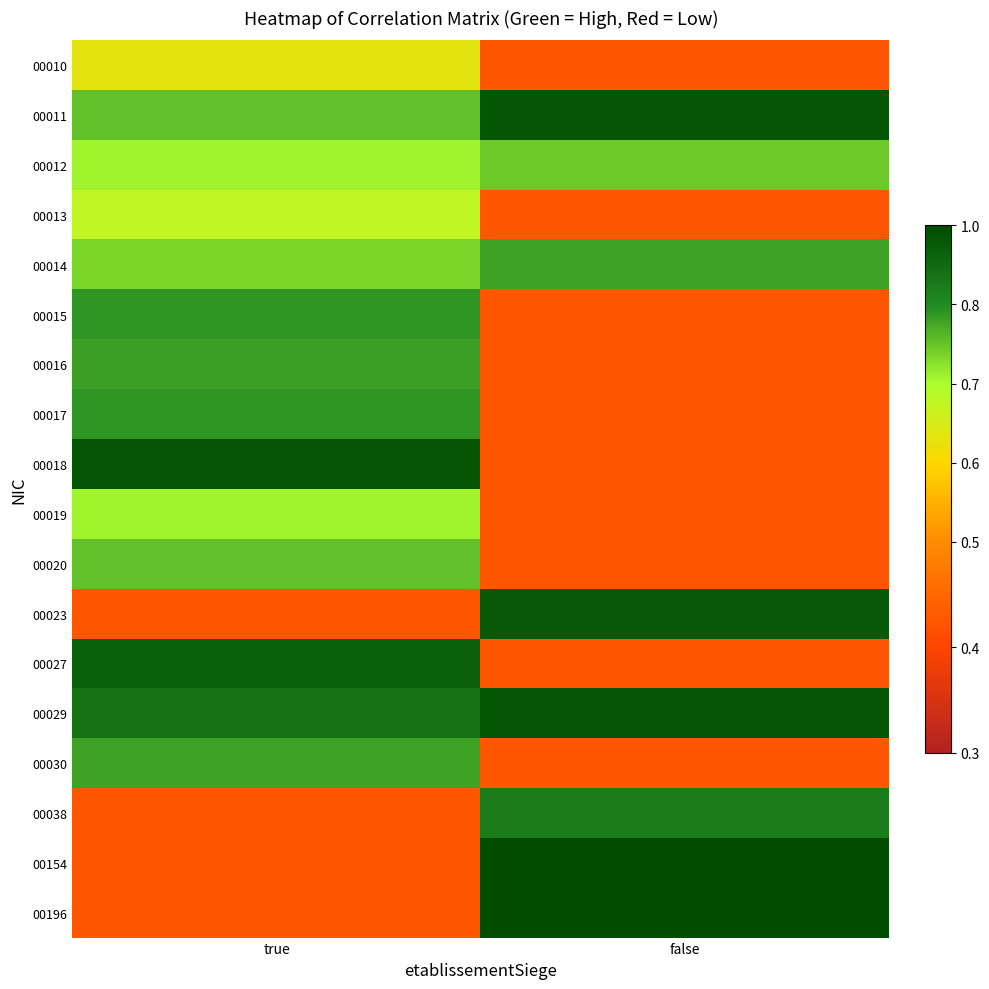

What is the difference between the highest and lowest values at false?

0.8